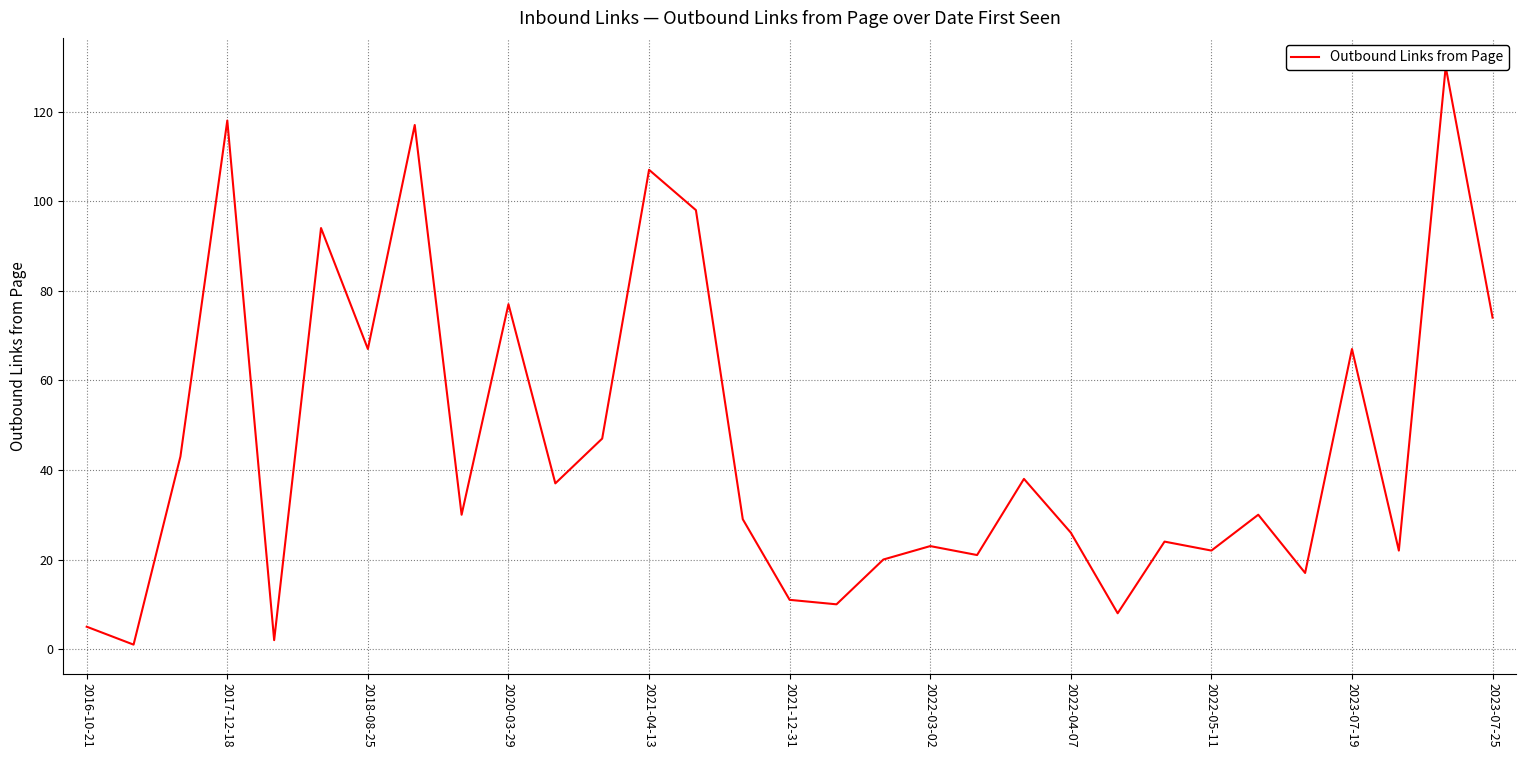

What is the difference between the maximum and minimum values?

129